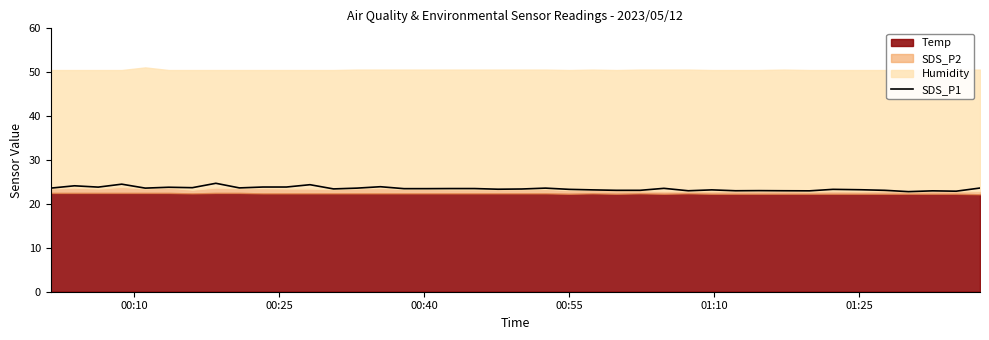

What is the average value?

23.5